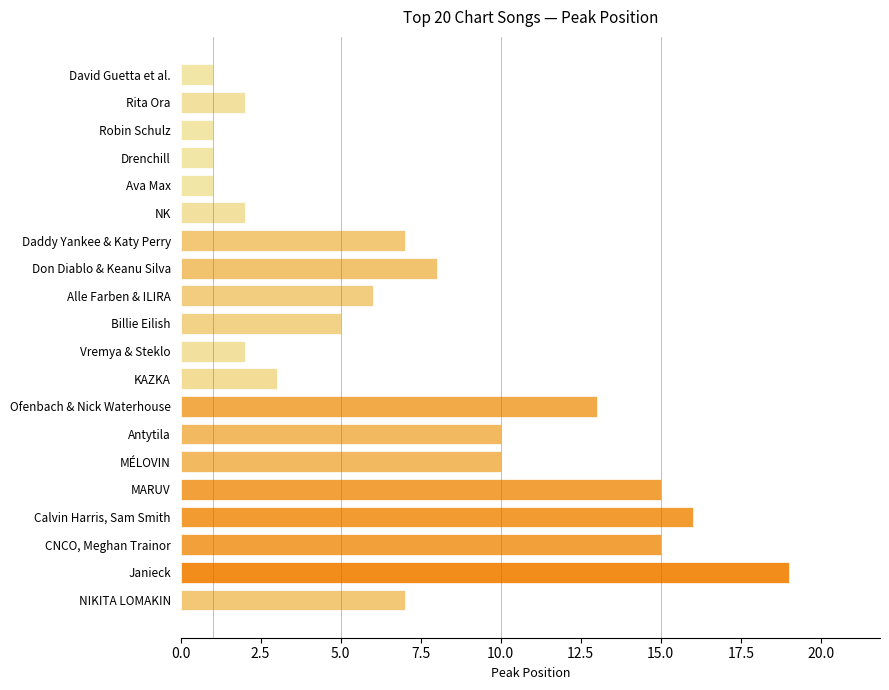

Does the chart contain any negative values?

No